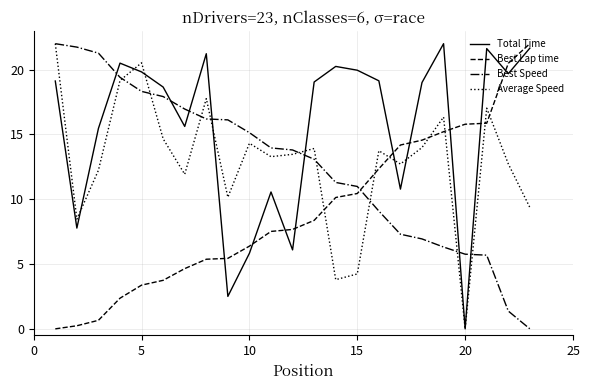

What is the greatest value displayed?

22.0